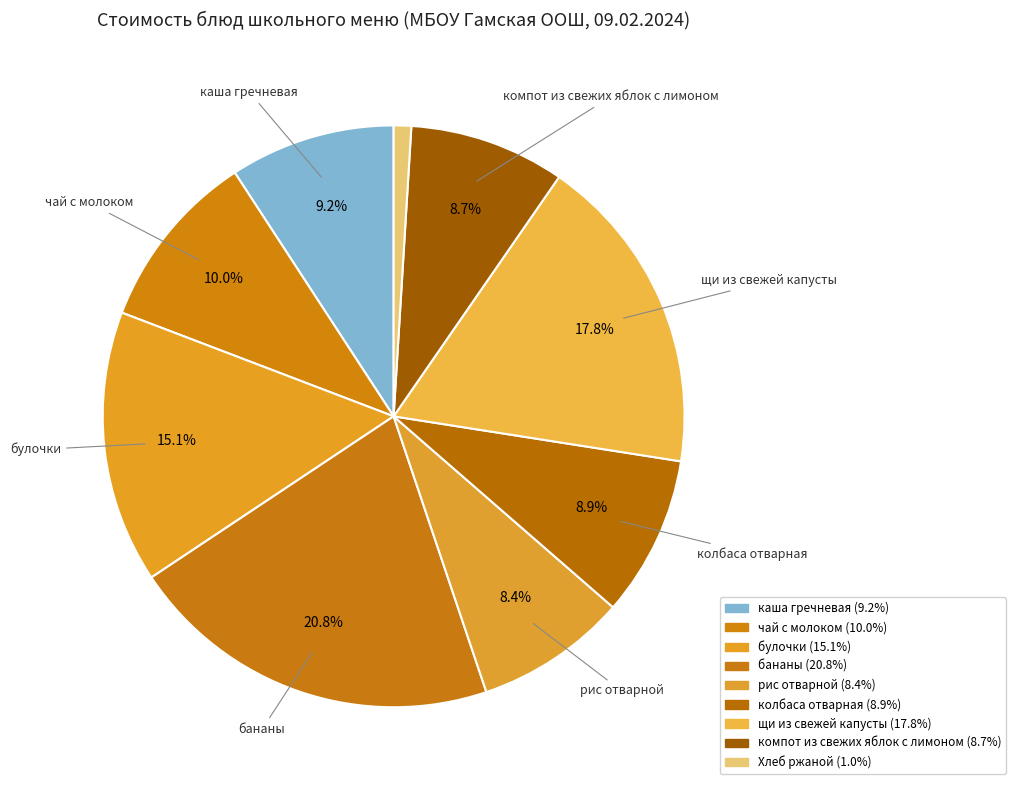

The щи из свежей капусты slice represents 24% of the pie. True or false?

False